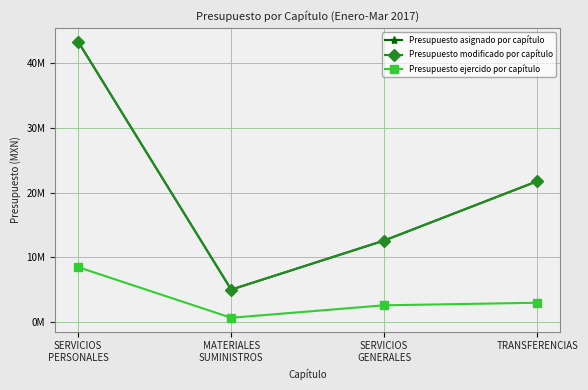

What is the difference between the second highest and minimum values in the Presupuesto modificado por capítulo series?

16768907.1